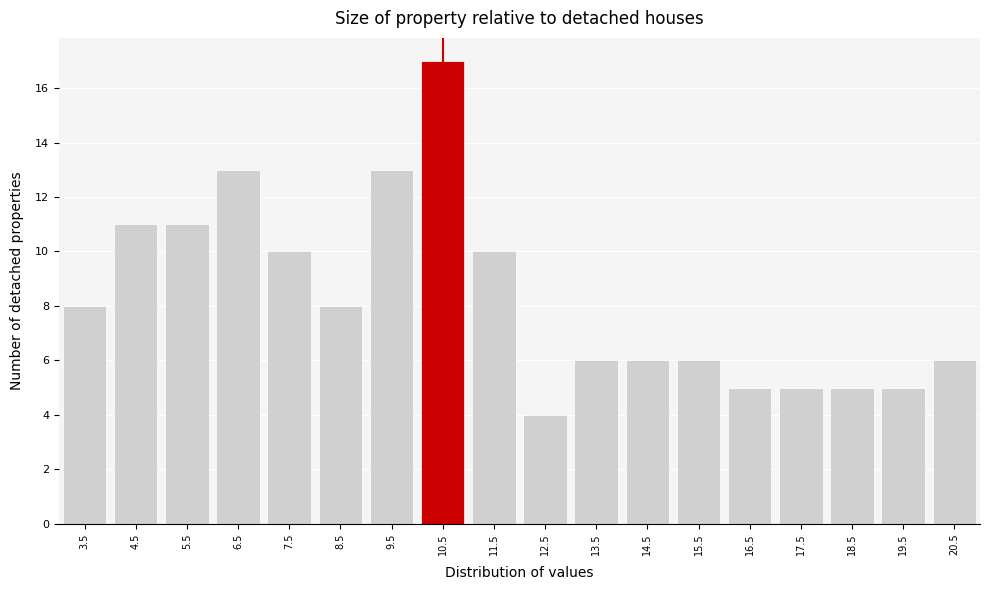

Reading left to right, extract all data points from this chart.

8	11	11	13	10	8	13	17	10	4	6	6	6	5	5	5	5	6